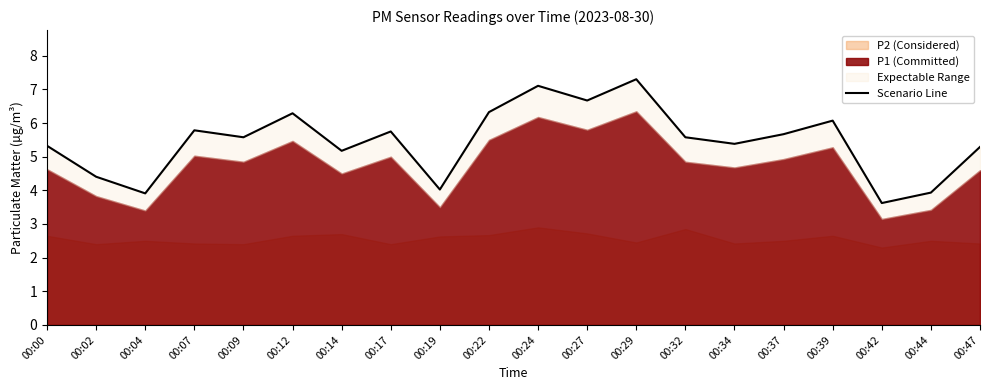

Read the value at 00:07.

5.8